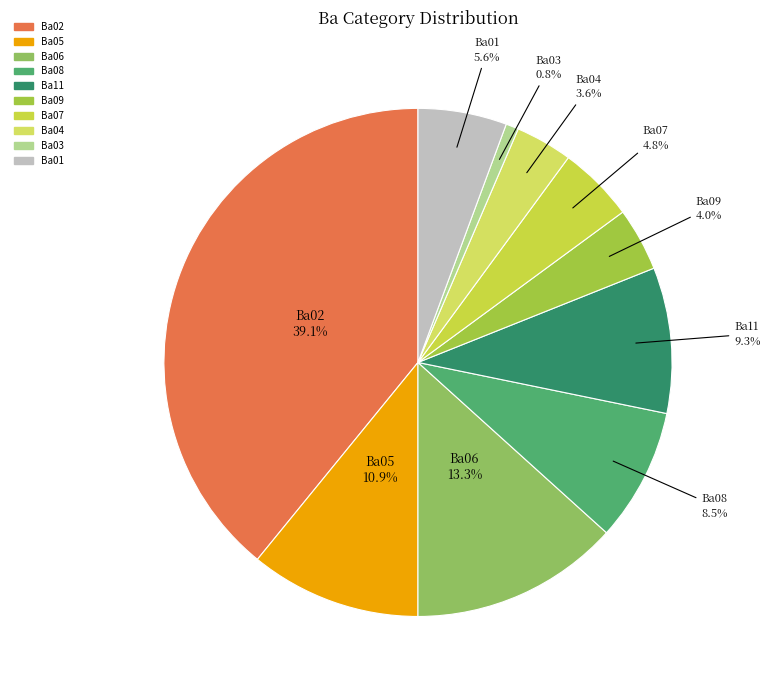

To the nearest percent, what portion does Ba03 represent?

1%